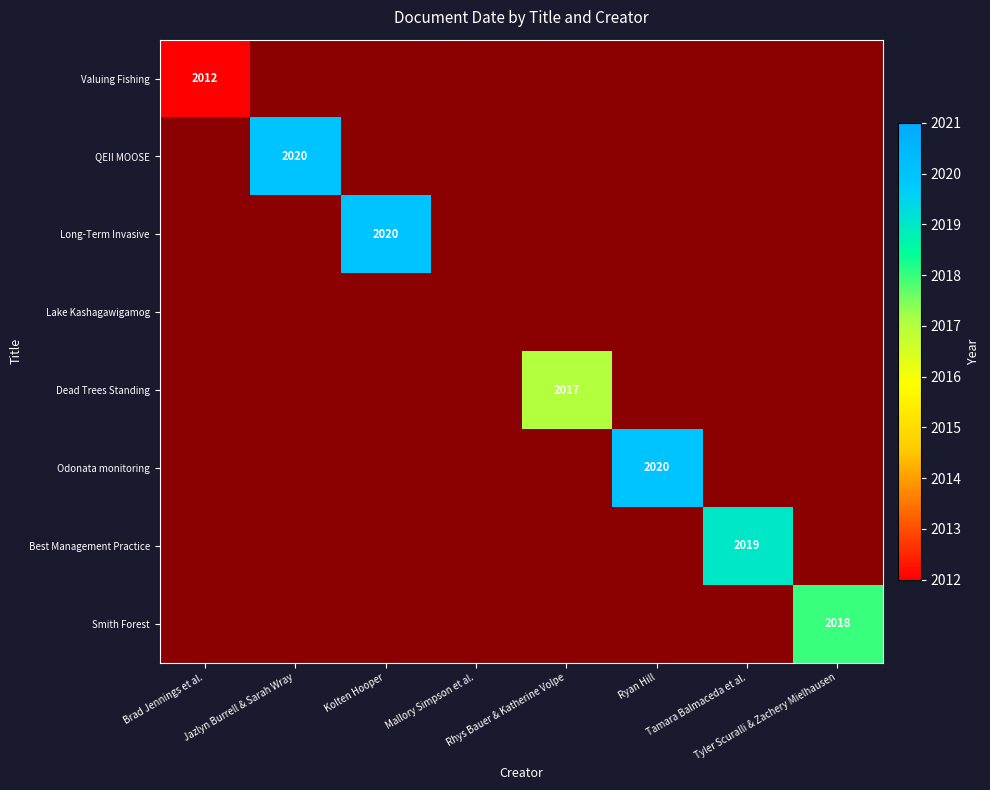

What is the minimum value for Valuing Fishing?

2012.0